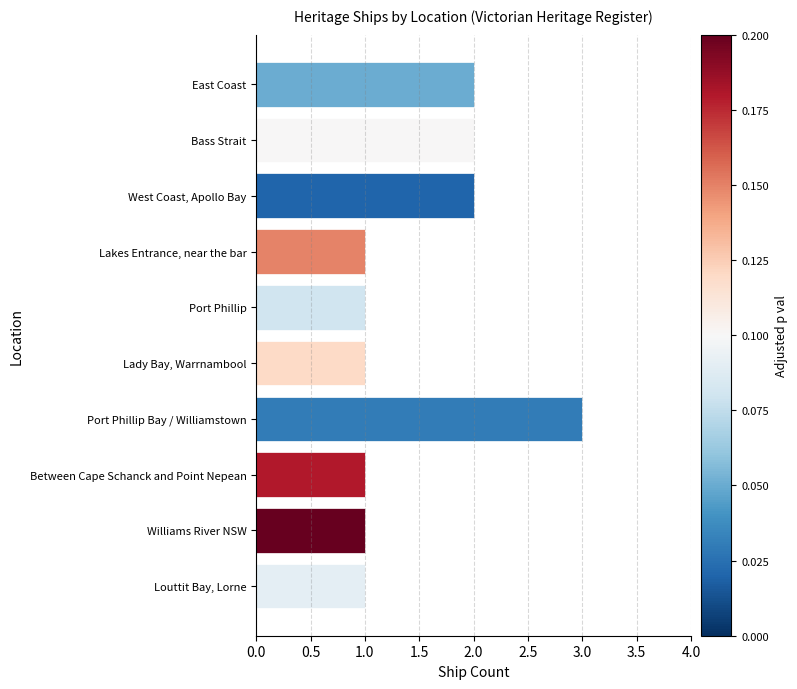

What is the label of the 1st bar from the top?

East Coast